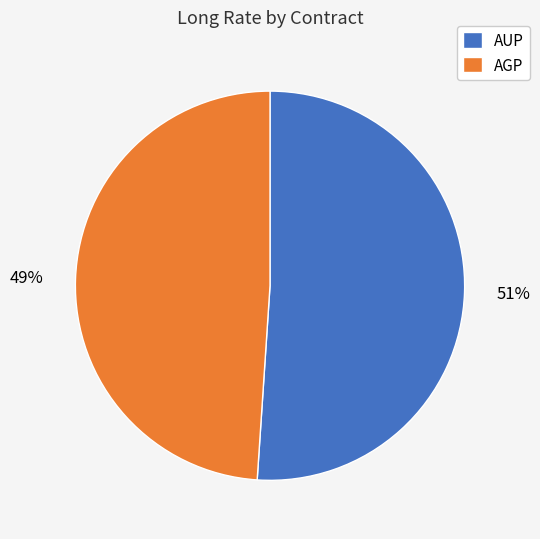

Combined, do AGP and AUP account for over 50%?

Yes